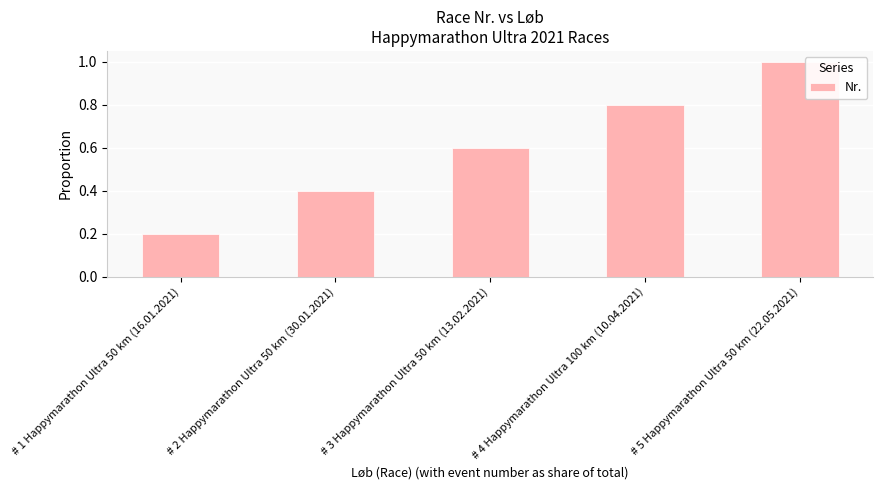

What is the sum of all values?

3.0